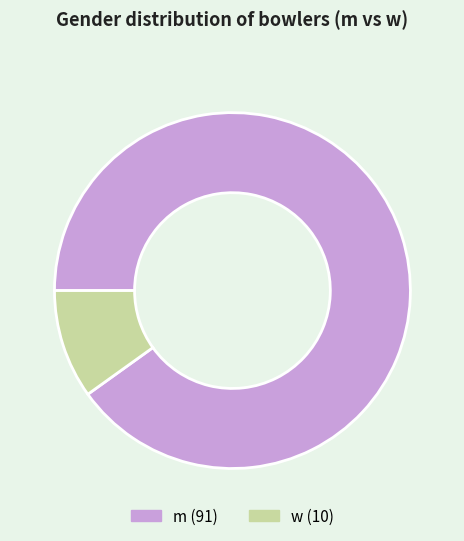

How many segments does this pie chart have?

2